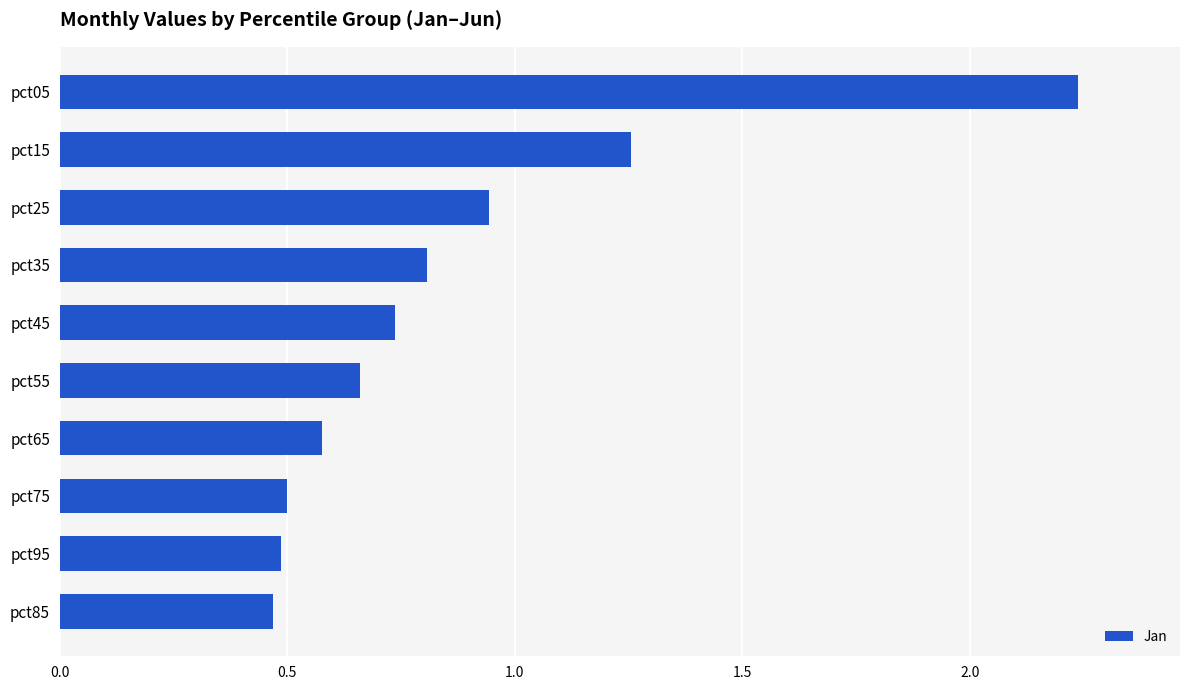

What is the label of the 7th bar from the top?

pct65